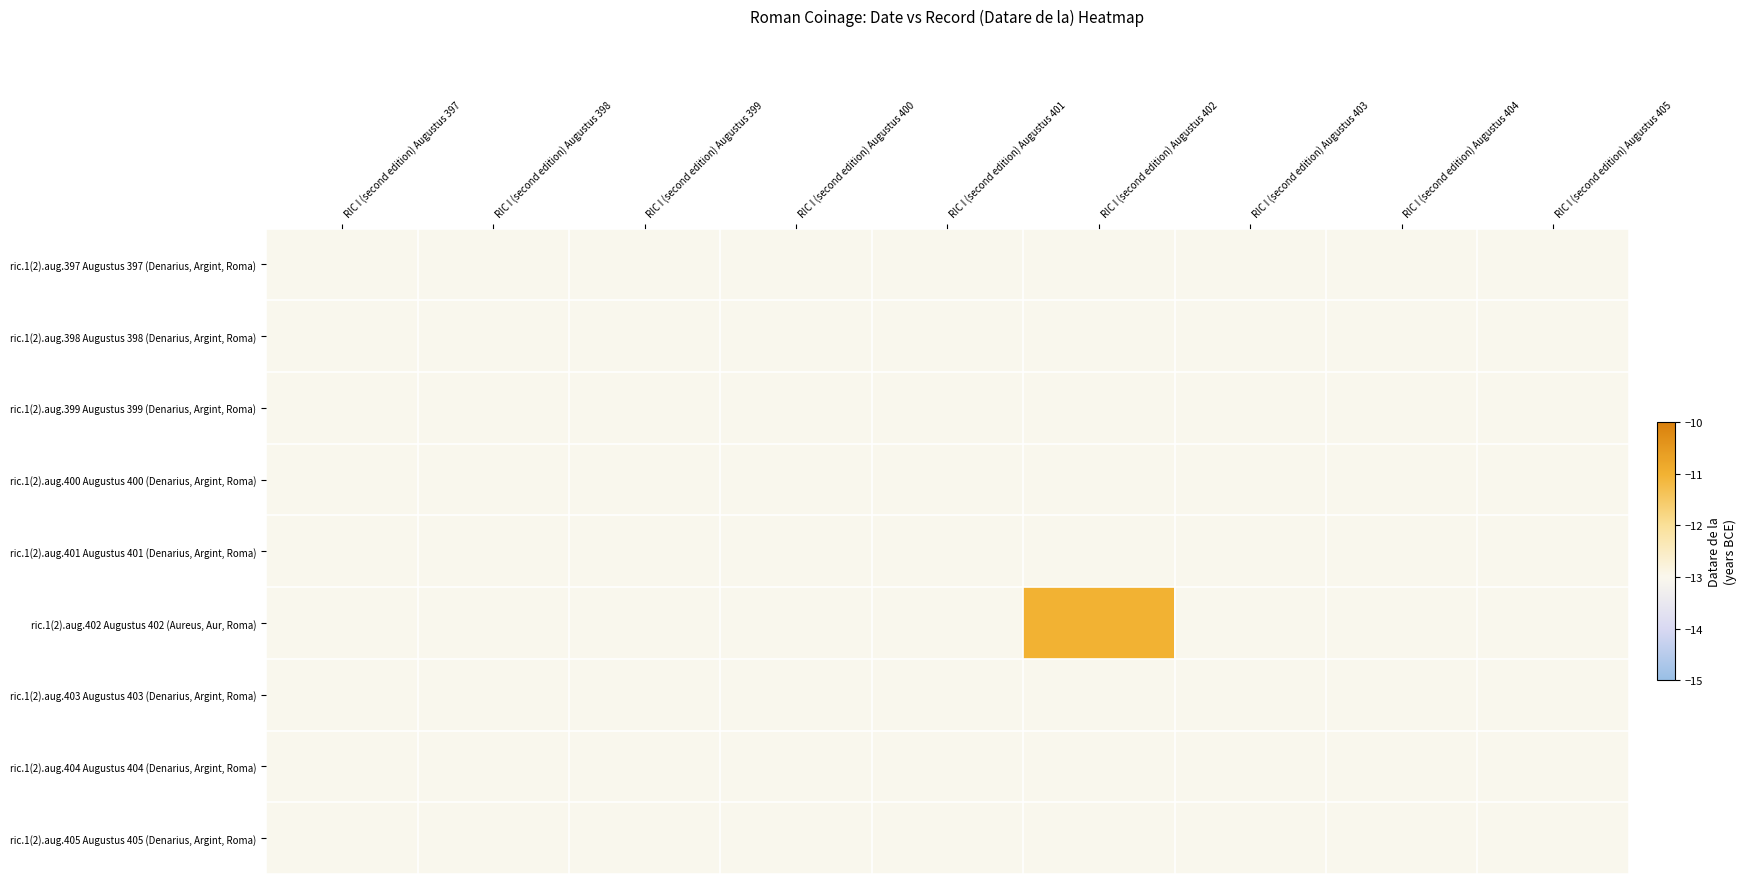

Reading left to right, extract all data points from this chart.

ric.1(2).aug.397 Augustus 397 (Denarius, Argint, Roma): RIC I (second edition) Augustus 397=-13	RIC I (second edition) Augustus 398=-13	RIC I (second edition) Augustus 399=-13	RIC I (second edition) Augustus 400=-13	RIC I (second edition) Augustus 401=-13	RIC I (second edition) Augustus 402=-13	RIC I (second edition) Augustus 403=-13	RIC I (second edition) Augustus 404=-13	RIC I (second edition) Augustus 405=-13
ric.1(2).aug.398 Augustus 398 (Denarius, Argint, Roma): RIC I (second edition) Augustus 397=-13	RIC I (second edition) Augustus 398=-13	RIC I (second edition) Augustus 399=-13	RIC I (second edition) Augustus 400=-13	RIC I (second edition) Augustus 401=-13	RIC I (second edition) Augustus 402=-13	RIC I (second edition) Augustus 403=-13	RIC I (second edition) Augustus 404=-13	RIC I (second edition) Augustus 405=-13
ric.1(2).aug.399 Augustus 399 (Denarius, Argint, Roma): RIC I (second edition) Augustus 397=-13	RIC I (second edition) Augustus 398=-13	RIC I (second edition) Augustus 399=-13	RIC I (second edition) Augustus 400=-13	RIC I (second edition) Augustus 401=-13	RIC I (second edition) Augustus 402=-13	RIC I (second edition) Augustus 403=-13	RIC I (second edition) Augustus 404=-13	RIC I (second edition) Augustus 405=-13
ric.1(2).aug.400 Augustus 400 (Denarius, Argint, Roma): RIC I (second edition) Augustus 397=-13	RIC I (second edition) Augustus 398=-13	RIC I (second edition) Augustus 399=-13	RIC I (second edition) Augustus 400=-13	RIC I (second edition) Augustus 401=-13	RIC I (second edition) Augustus 402=-13	RIC I (second edition) Augustus 403=-13	RIC I (second edition) Augustus 404=-13	RIC I (second edition) Augustus 405=-13
ric.1(2).aug.401 Augustus 401 (Denarius, Argint, Roma): RIC I (second edition) Augustus 397=-13	RIC I (second edition) Augustus 398=-13	RIC I (second edition) Augustus 399=-13	RIC I (second edition) Augustus 400=-13	RIC I (second edition) Augustus 401=-13	RIC I (second edition) Augustus 402=-13	RIC I (second edition) Augustus 403=-13	RIC I (second edition) Augustus 404=-13	RIC I (second edition) Augustus 405=-13
ric.1(2).aug.402 Augustus 402 (Aureus, Aur, Roma): RIC I (second edition) Augustus 397=-13	RIC I (second edition) Augustus 398=-13	RIC I (second edition) Augustus 399=-13	RIC I (second edition) Augustus 400=-13	RIC I (second edition) Augustus 401=-13	RIC I (second edition) Augustus 402=-11	RIC I (second edition) Augustus 403=-13	RIC I (second edition) Augustus 404=-13	RIC I (second edition) Augustus 405=-13
ric.1(2).aug.403 Augustus 403 (Denarius, Argint, Roma): RIC I (second edition) Augustus 397=-13	RIC I (second edition) Augustus 398=-13	RIC I (second edition) Augustus 399=-13	RIC I (second edition) Augustus 400=-13	RIC I (second edition) Augustus 401=-13	RIC I (second edition) Augustus 402=-13	RIC I (second edition) Augustus 403=-13	RIC I (second edition) Augustus 404=-13	RIC I (second edition) Augustus 405=-13
ric.1(2).aug.404 Augustus 404 (Denarius, Argint, Roma): RIC I (second edition) Augustus 397=-13	RIC I (second edition) Augustus 398=-13	RIC I (second edition) Augustus 399=-13	RIC I (second edition) Augustus 400=-13	RIC I (second edition) Augustus 401=-13	RIC I (second edition) Augustus 402=-13	RIC I (second edition) Augustus 403=-13	RIC I (second edition) Augustus 404=-13	RIC I (second edition) Augustus 405=-13
ric.1(2).aug.405 Augustus 405 (Denarius, Argint, Roma): RIC I (second edition) Augustus 397=-13	RIC I (second edition) Augustus 398=-13	RIC I (second edition) Augustus 399=-13	RIC I (second edition) Augustus 400=-13	RIC I (second edition) Augustus 401=-13	RIC I (second edition) Augustus 402=-13	RIC I (second edition) Augustus 403=-13	RIC I (second edition) Augustus 404=-13	RIC I (second edition) Augustus 405=-13